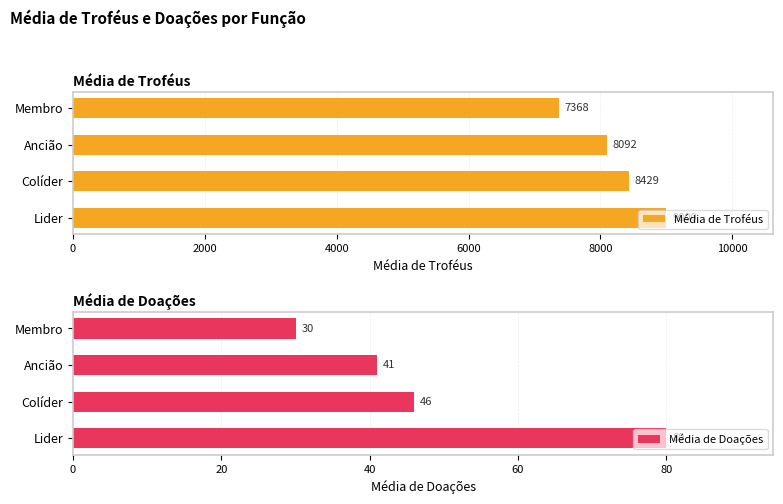

What is the difference between the maximum and minimum values in the Média de Troféus series?

1632